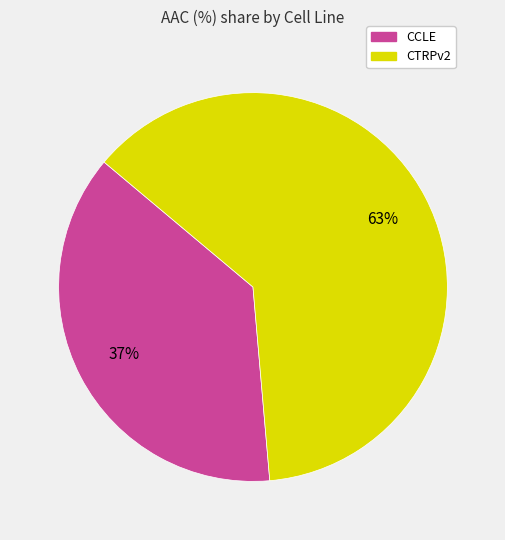

Does CCLE account for over 50% of the chart?

No